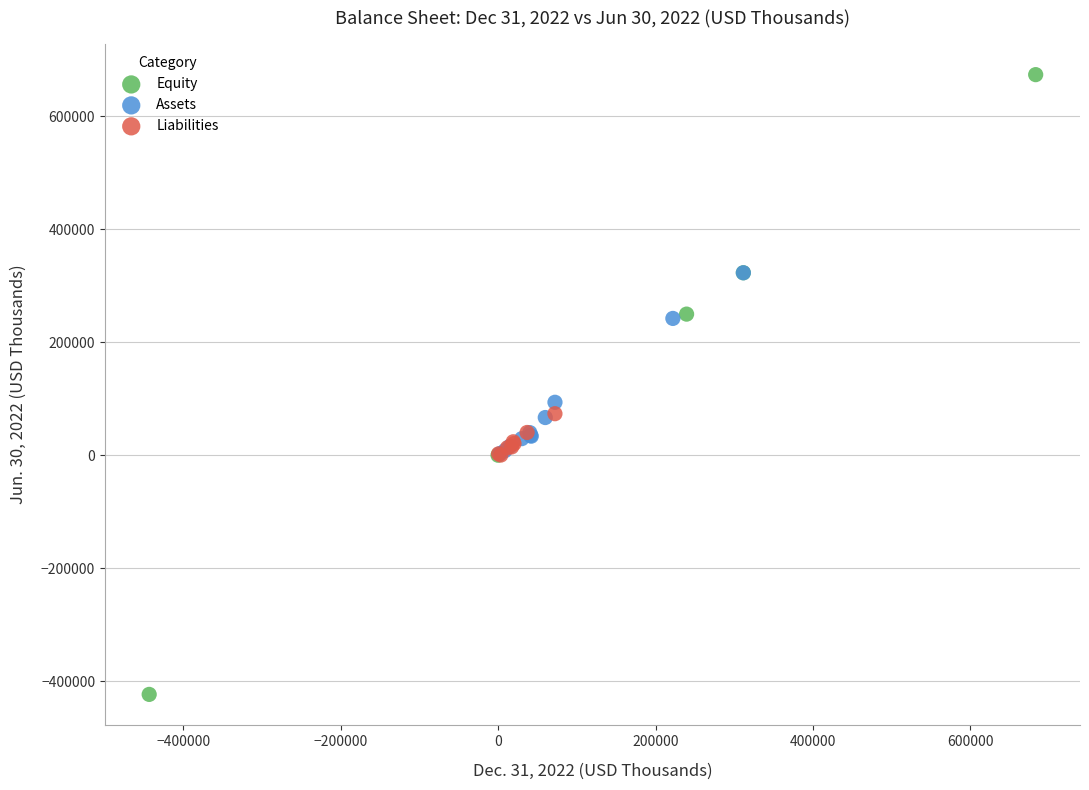

Which series contains the lowest Y value?

Equity